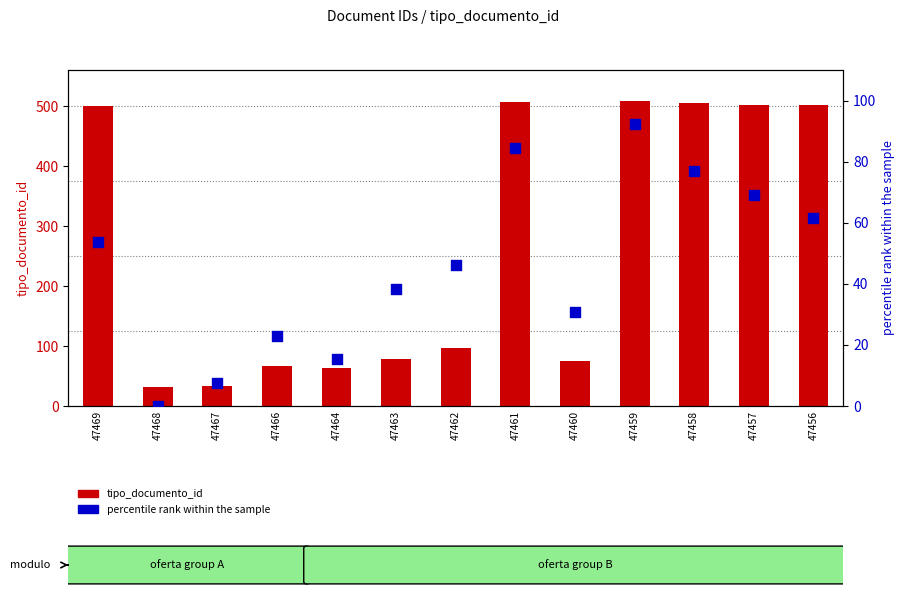

At which category is the sum across all series the highest?

47459